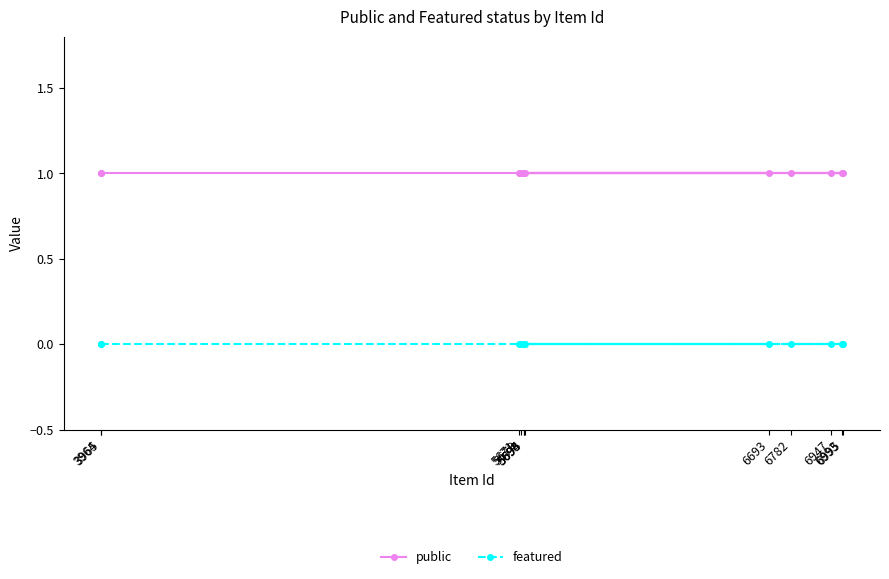

At which category is the sum across all series the highest?

3965